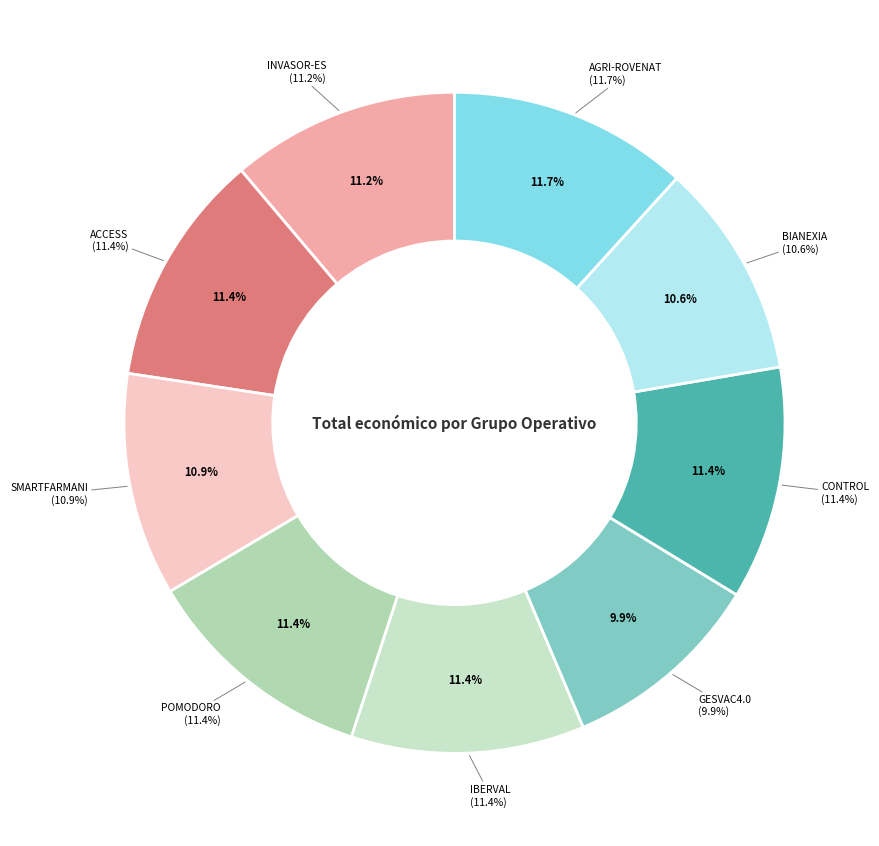

Which category has the biggest portion of the pie?

AGRI-ROVENAT